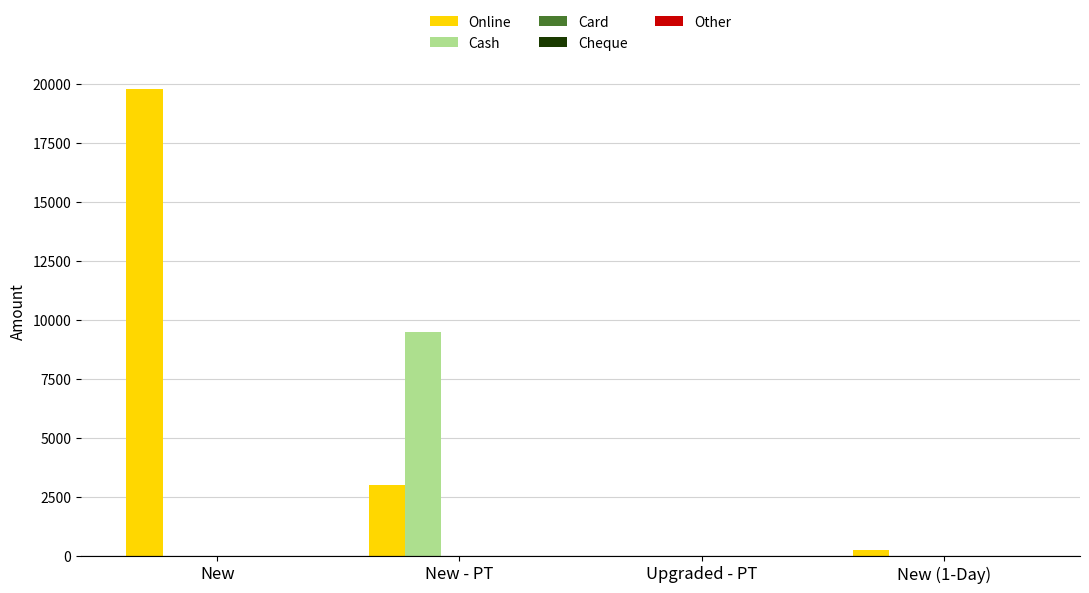

What is the spread (max minus min) of values at New - PT?

6500